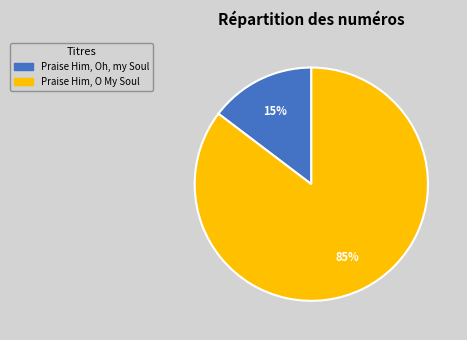

Is the sum of Praise Him, Oh, my Soul and Praise Him, O My Soul greater than half?

Yes